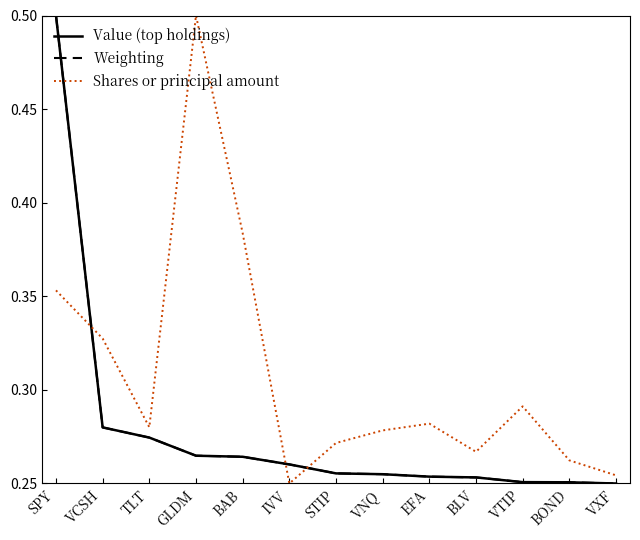

Is the value of Shares or principal amount at BAB greater than the value of Value (top holdings) at EFA?

Yes